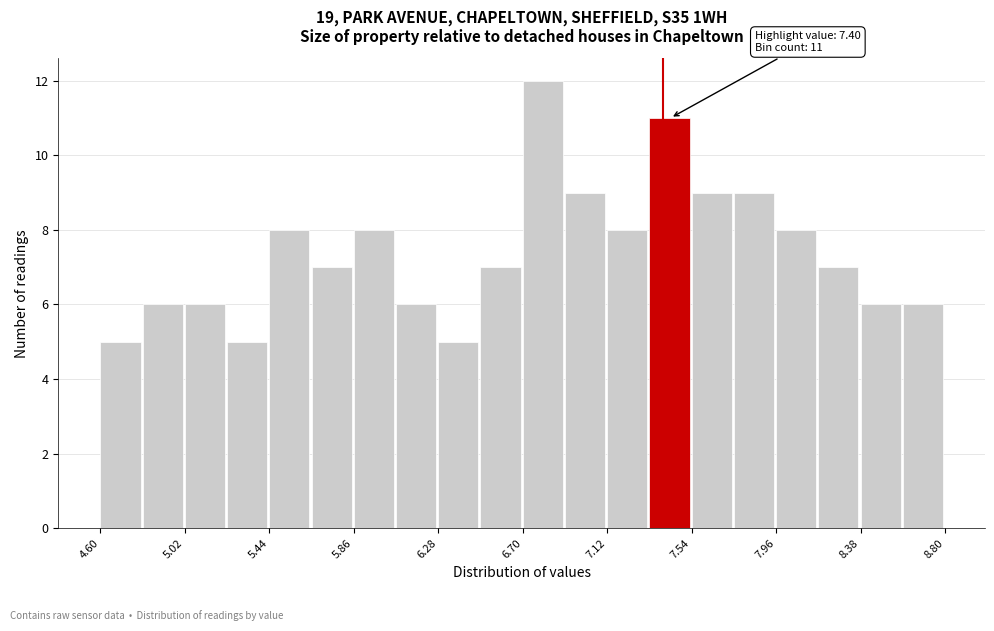

Which range on the x-axis has the tallest bar?

6.70 to 6.91